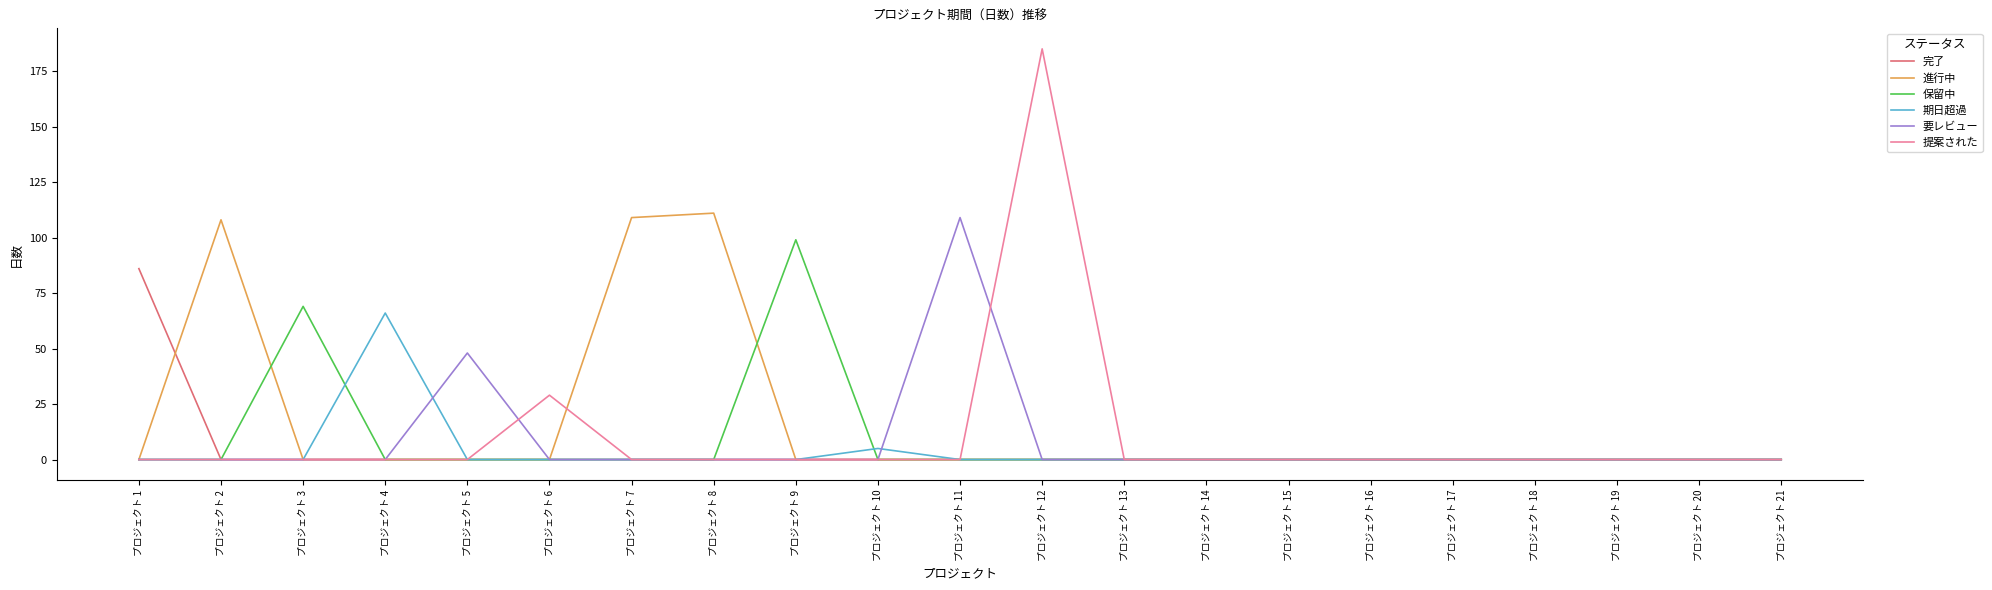

At which category is the sum across all series the highest?

プロジェクト 12